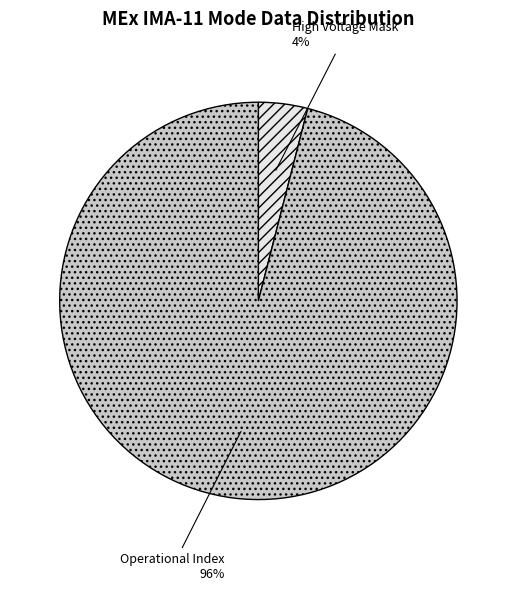

The High Voltage Mask slice represents 13% of the pie. True or false?

False